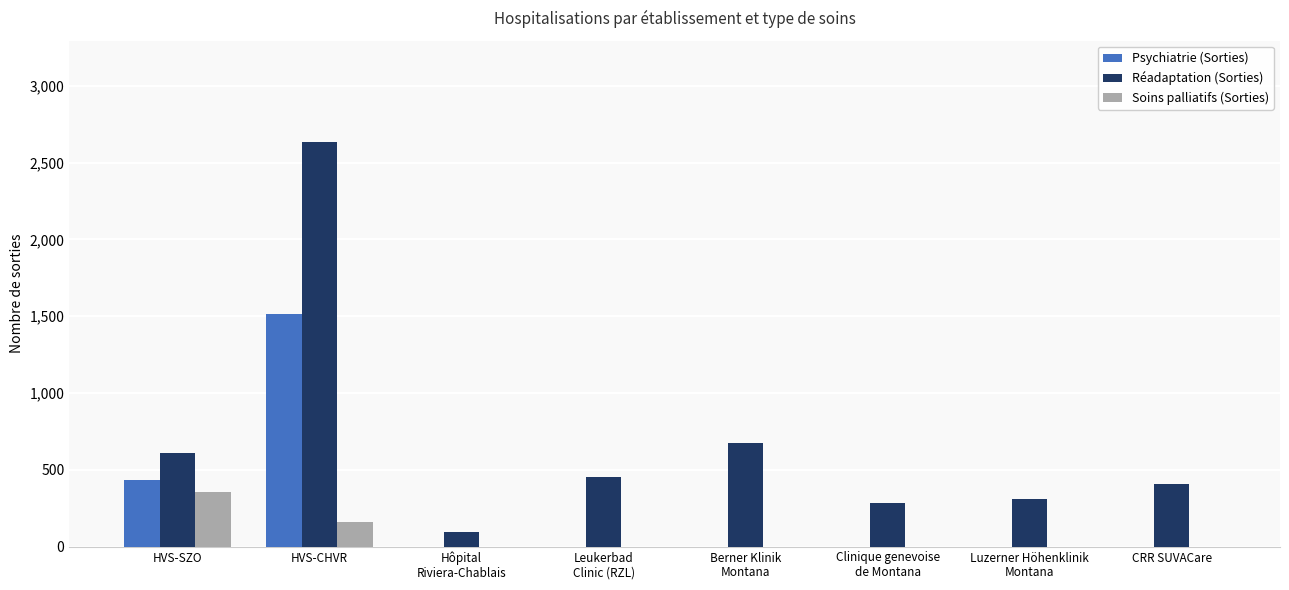

How many categories are shown in the chart?

8